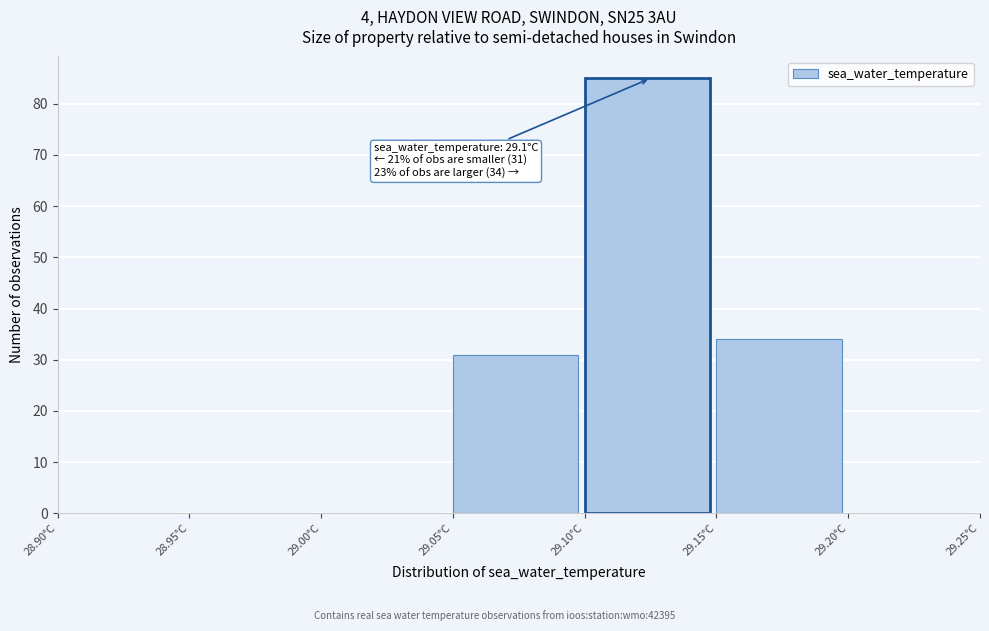

Over which range of the x-axis is the bar tallest?

29.10 to 29.15